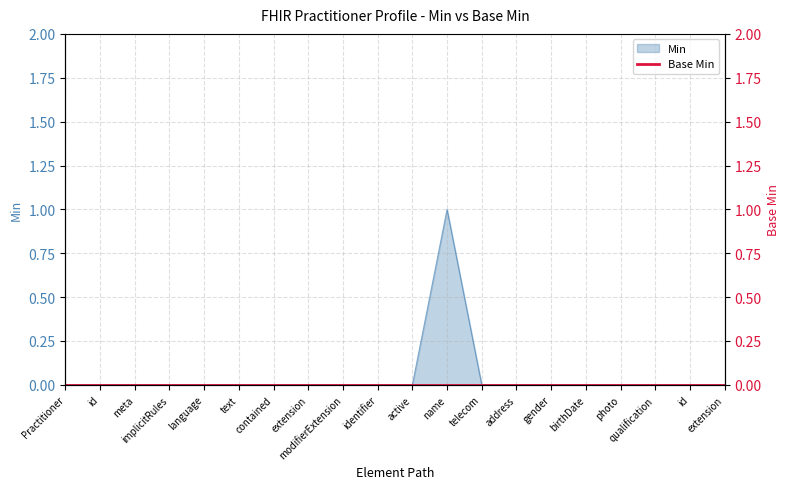

Between name and meta, which is larger?

name